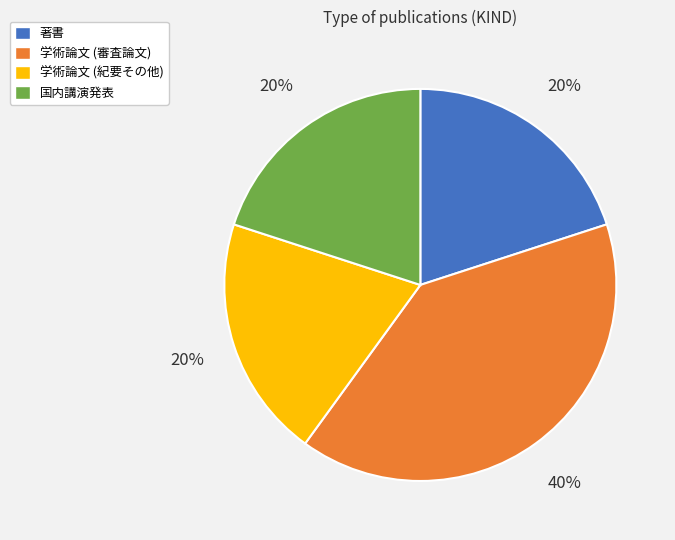

Does 学術論文 (紀要その他) account for over 50% of the chart?

No